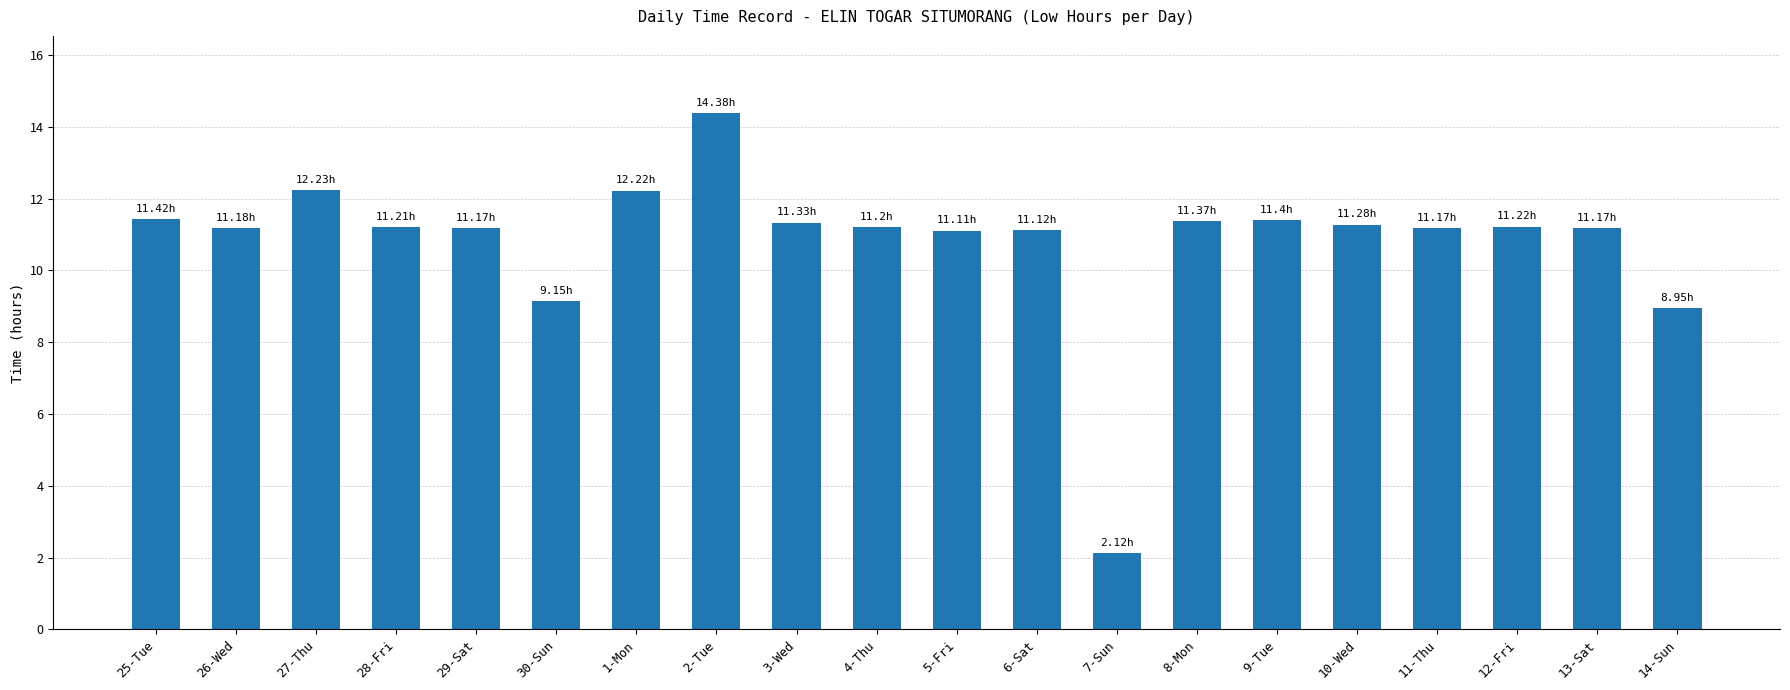

What is the average value?

10.8